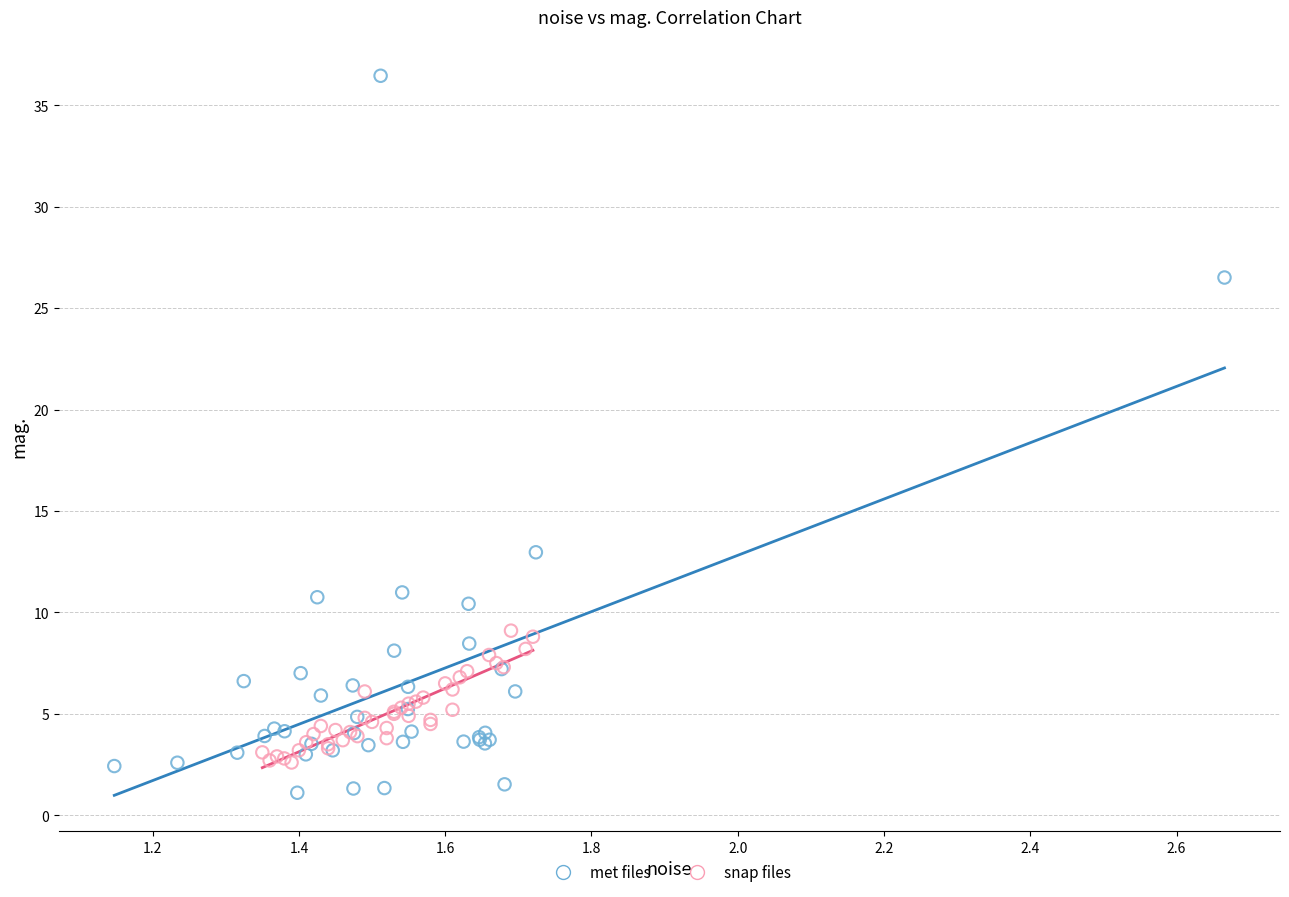

Which series has the widest spread of Y values?

met files